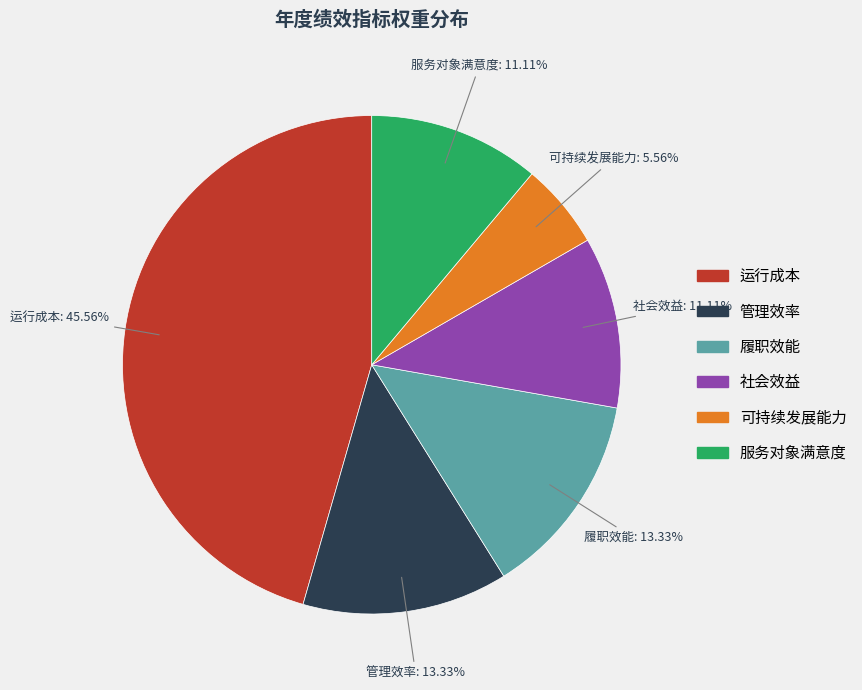

To the nearest percent, what is the average slice percentage?

17%